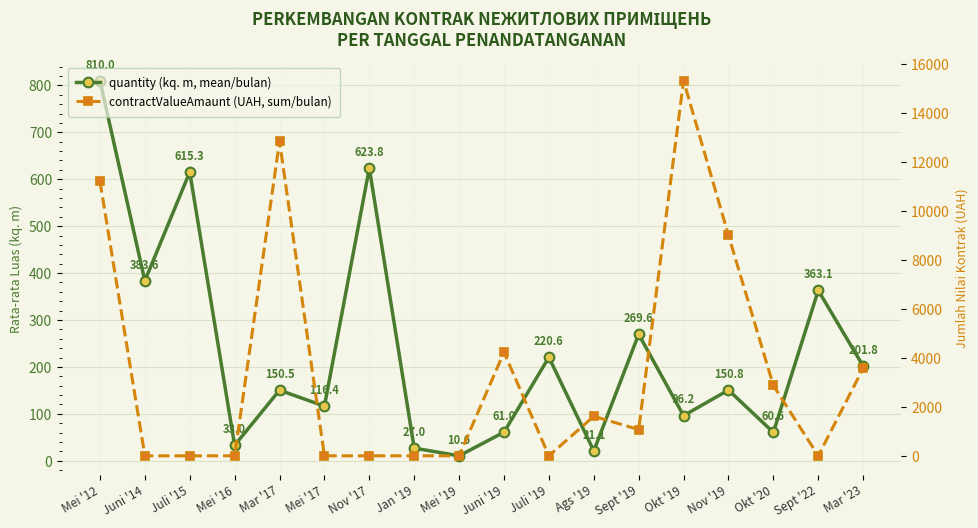

What is the average value of the contractValueAmaunt (UAH, sum/bulan) series?

3432.0